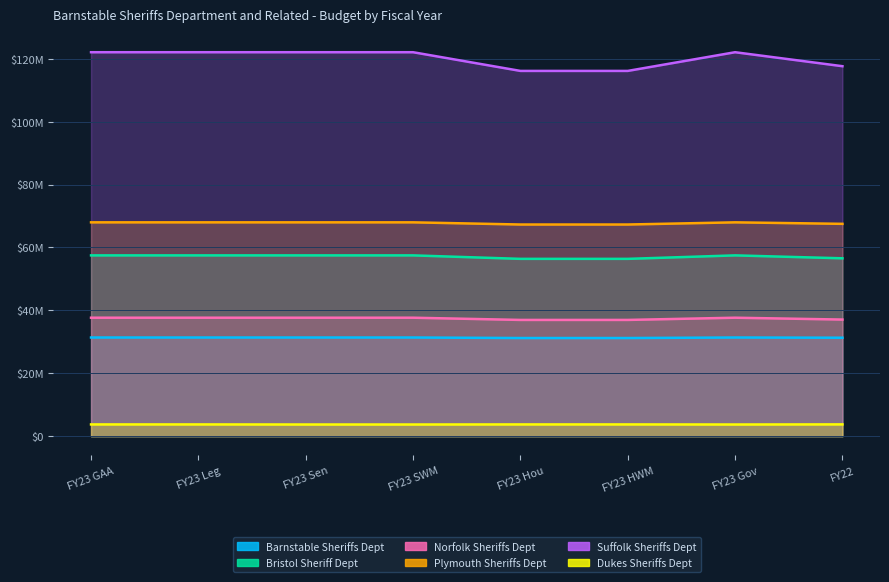

Rank the categories by Plymouth Sheriffs Dept value from lowest to highest.

FY23 Hou, FY23 HWM, FY22, FY23 GAA, FY23 Leg, FY23 Sen, FY23 SWM, FY23 Gov